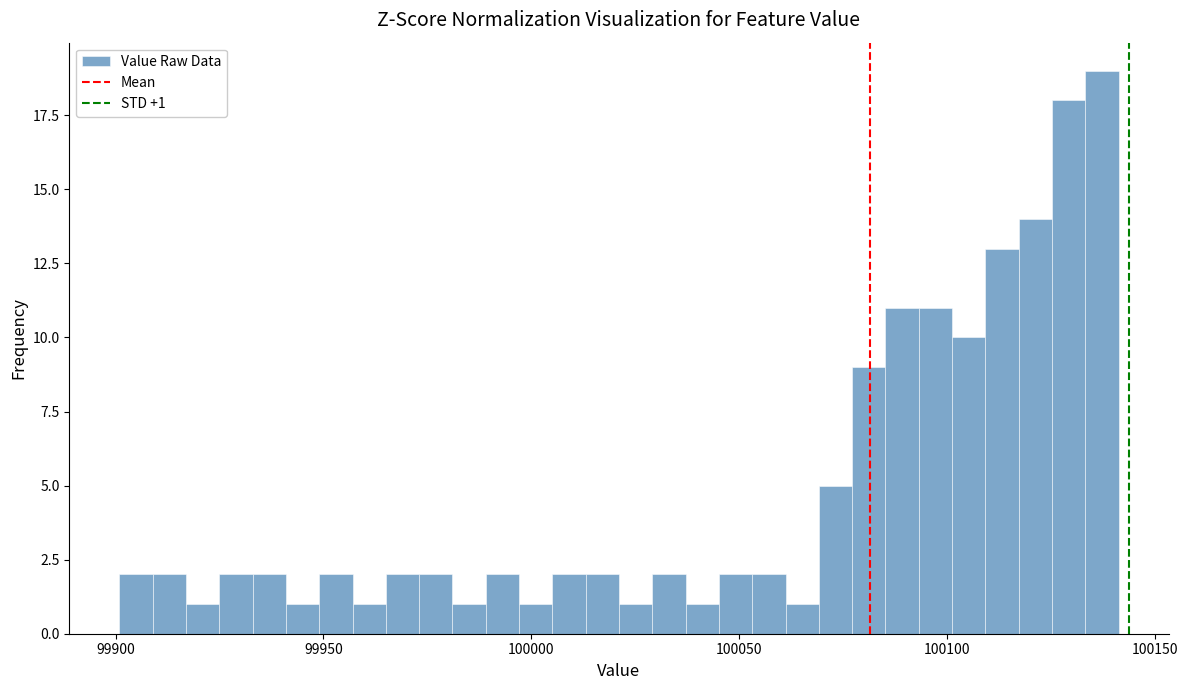

Read against the x-axis, roughly where is the centre of the tallest bar?

100135